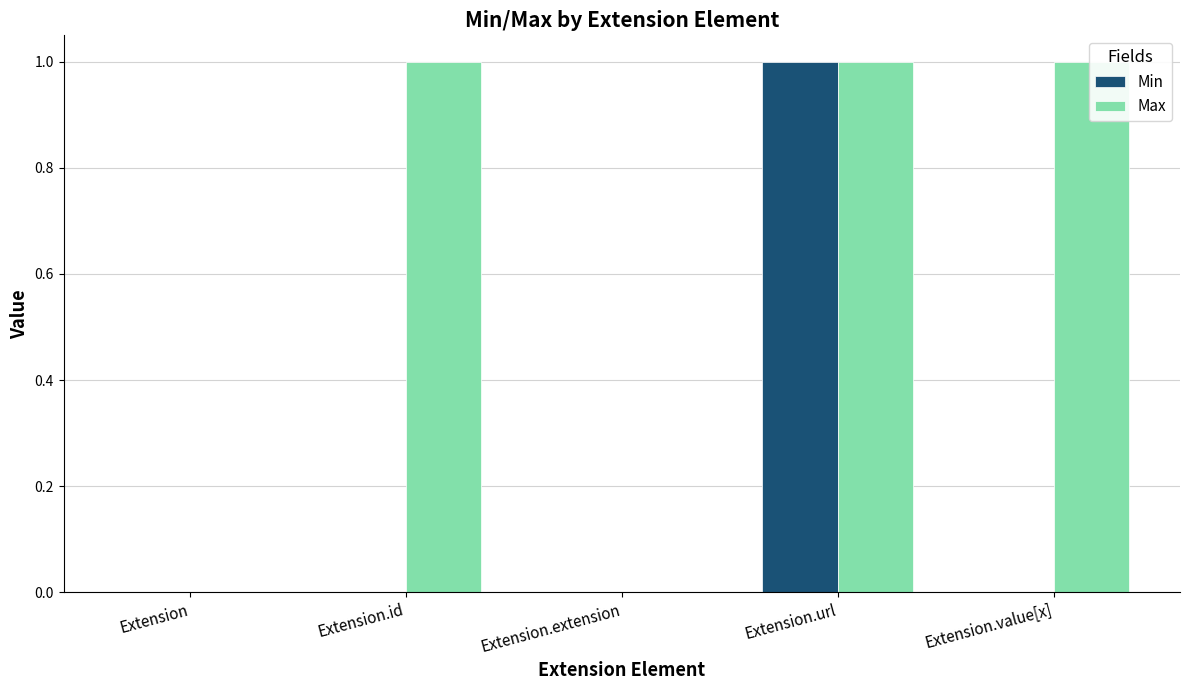

Between Extension.id and Extension.url, which series saw the biggest shift?

Min